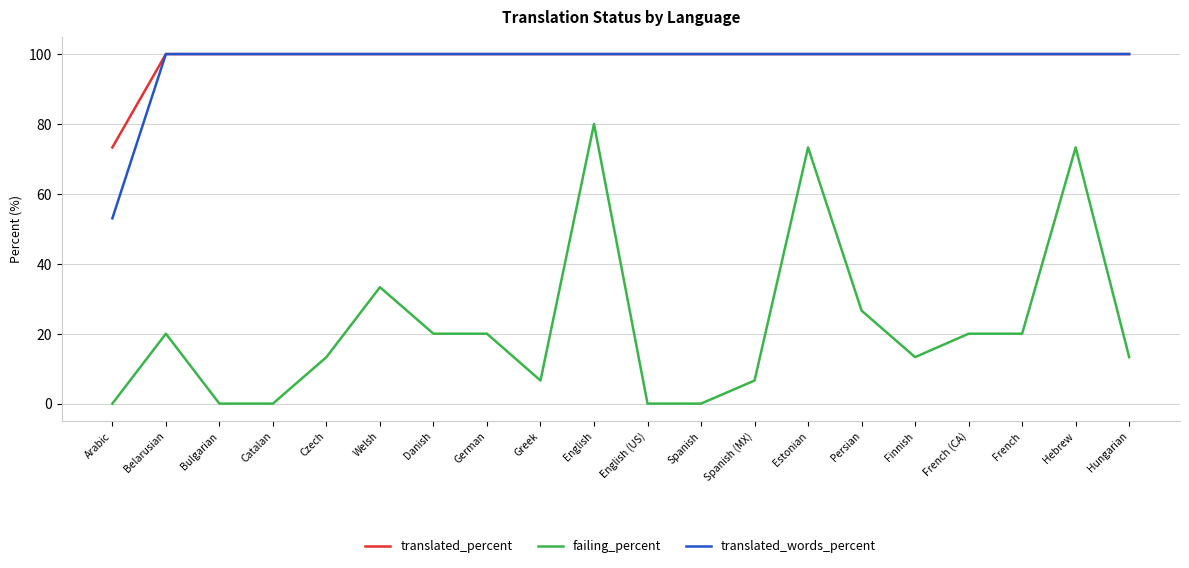

What position from the right is Spanish (MX)?

8